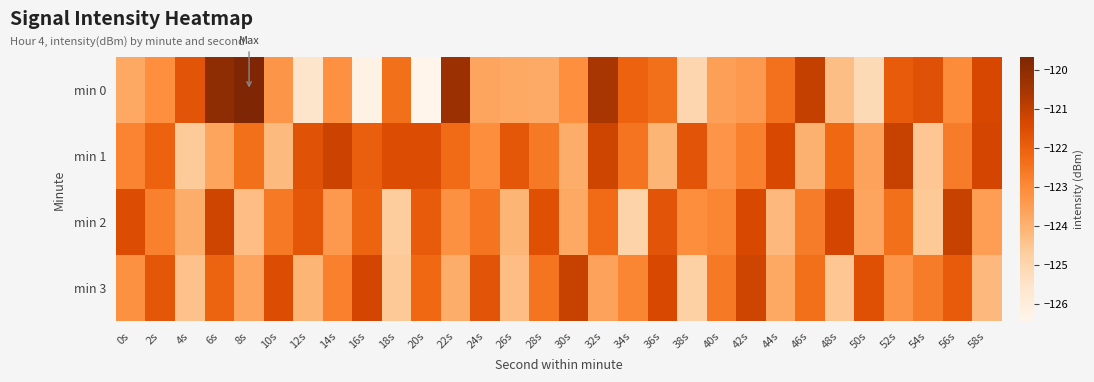

List the series in order of their peak value, lowest first.

min 1, min 2, min 3, min 0